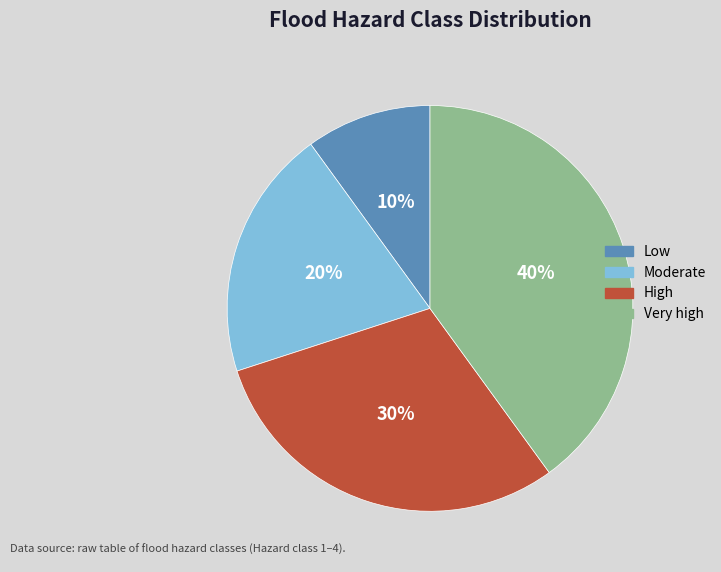

To the nearest percent, what is the difference between the High and Very high slice percentages?

10%